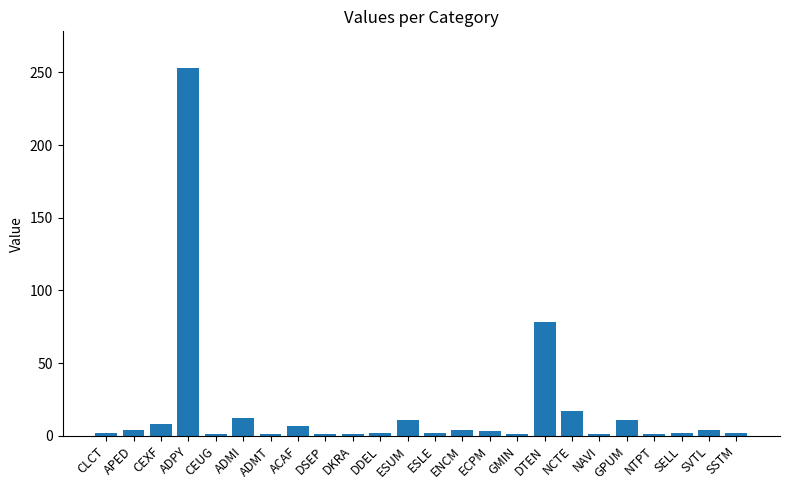

Count the number of categories in the chart.

24